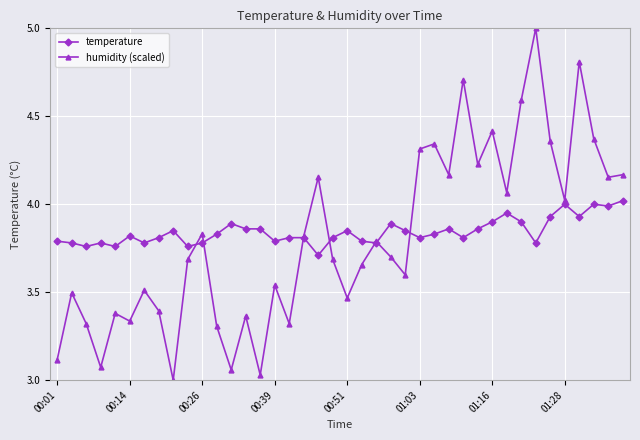

Rank the series by their maximum value, from lowest to highest.

temperature, humidity (scaled)